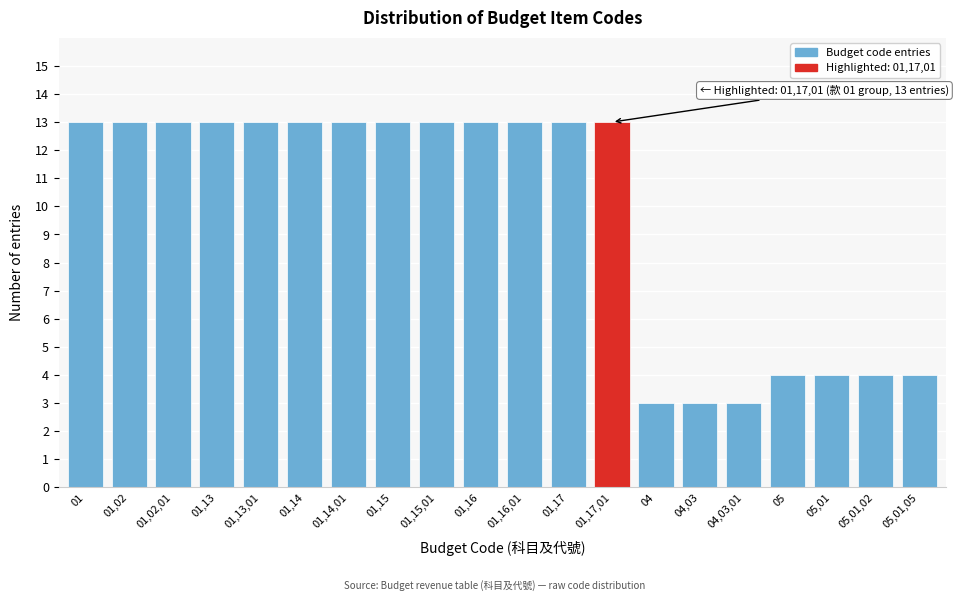

Reading right to left, extract all data points from this chart.

4	4	4	4	3	3	3	13	13	13	13	13	13	13	13	13	13	13	13	13